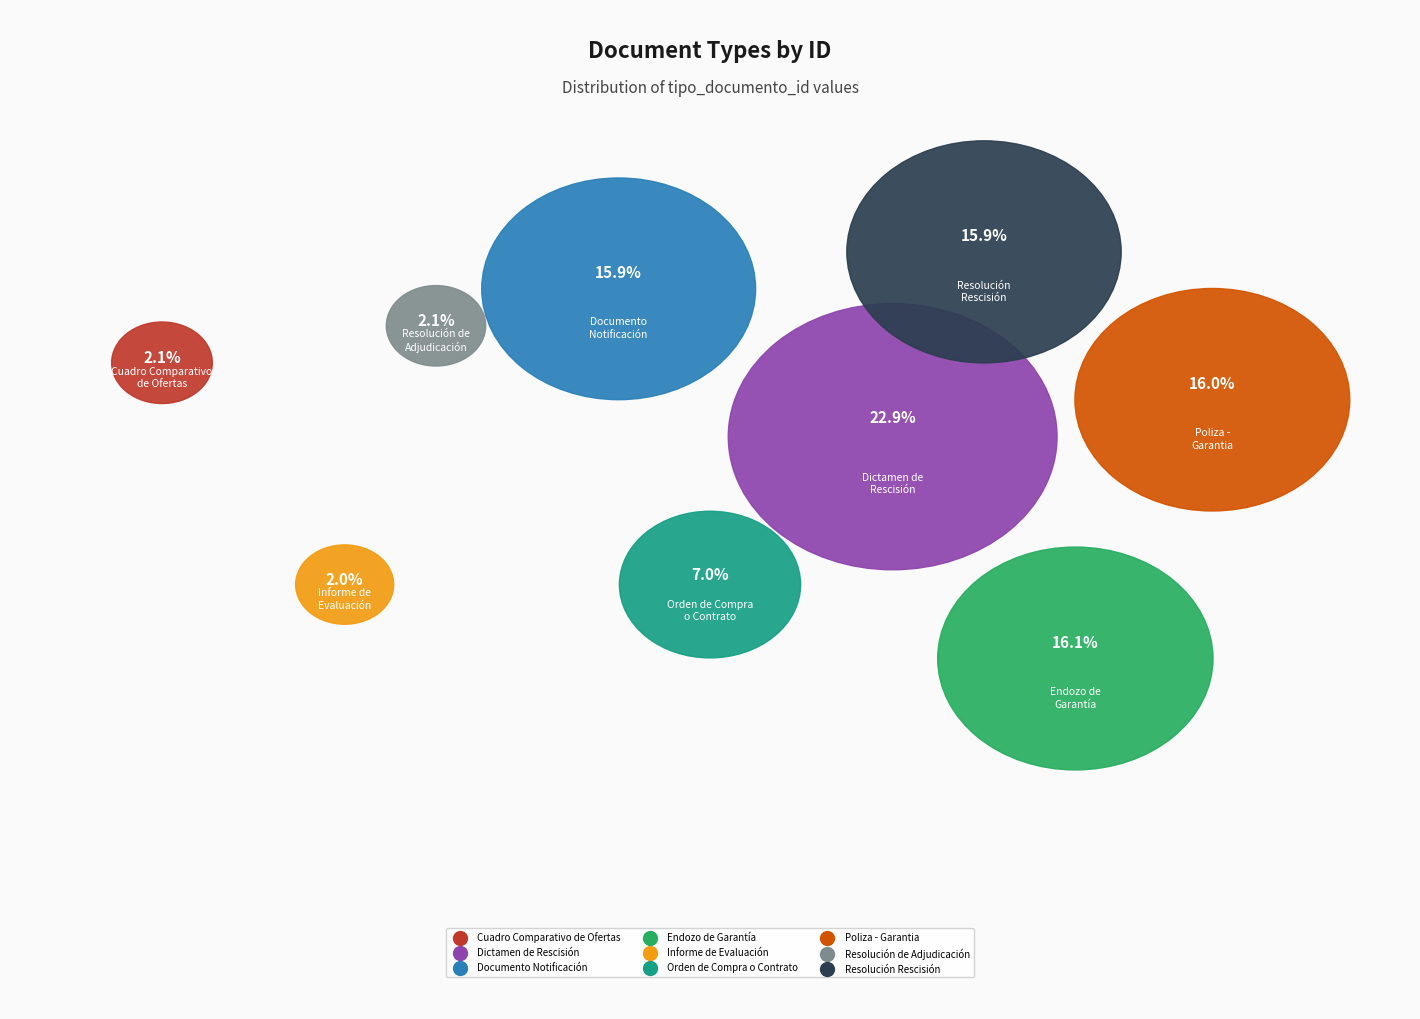

To the nearest percent, what is the combined percentage of Resolución de
Adjudicación and Dictamen de
Rescisión?

25%